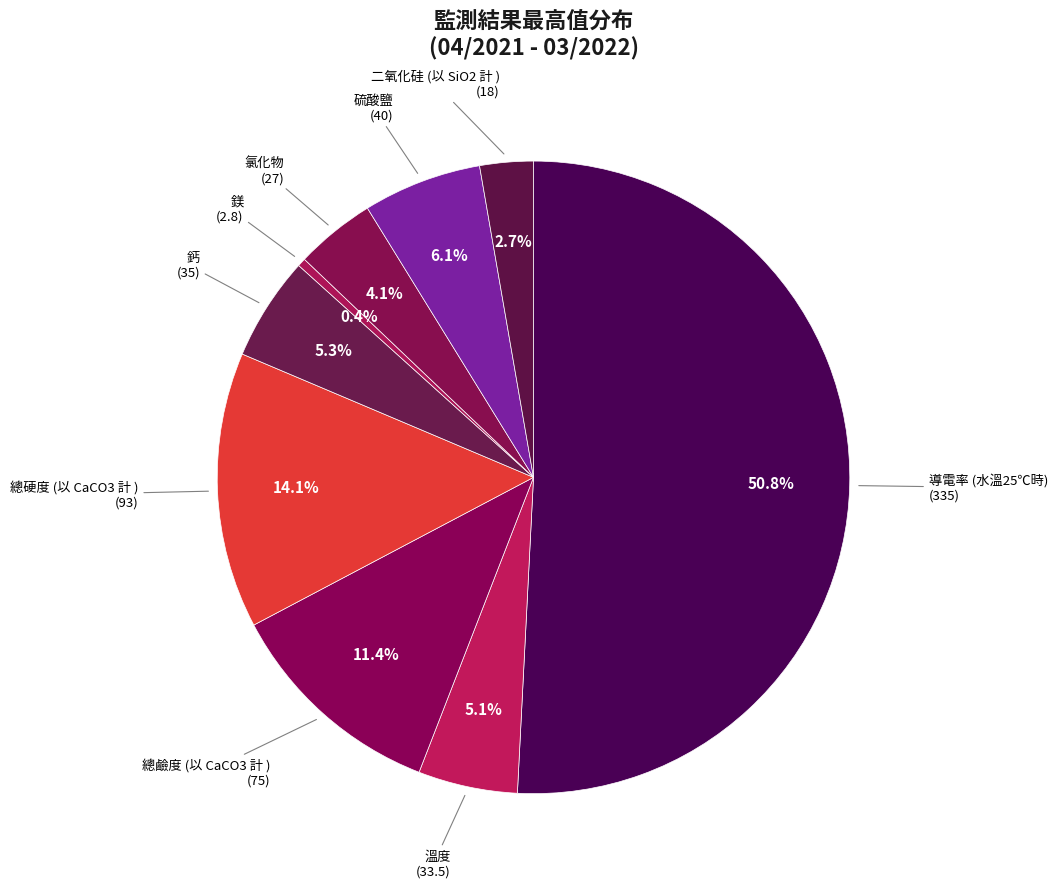

Combined, what portion of the pie is 氯化物 and 導電率 (水溫25℃時)?

54.9%